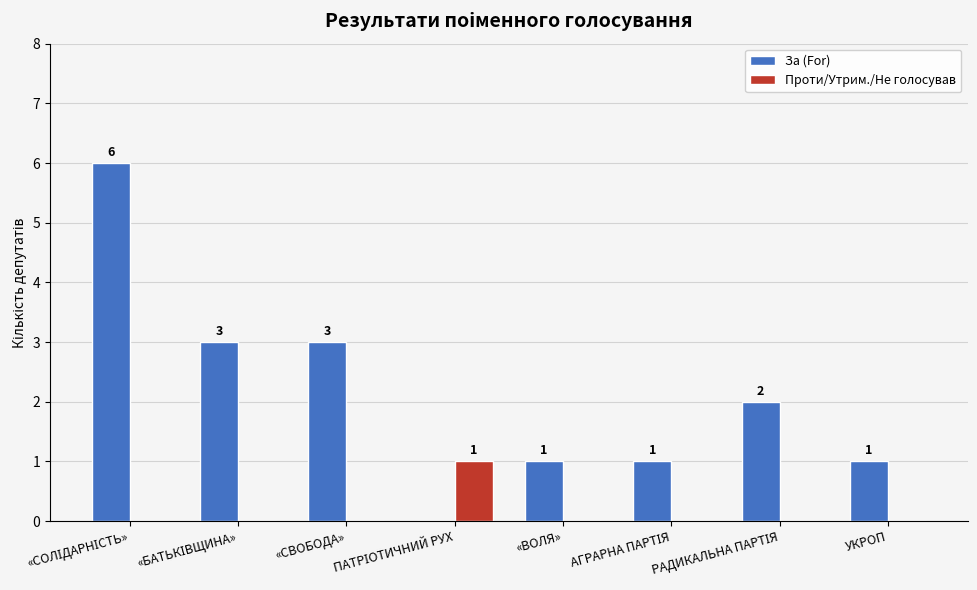

Which series has the widest spread of values?

За (For)